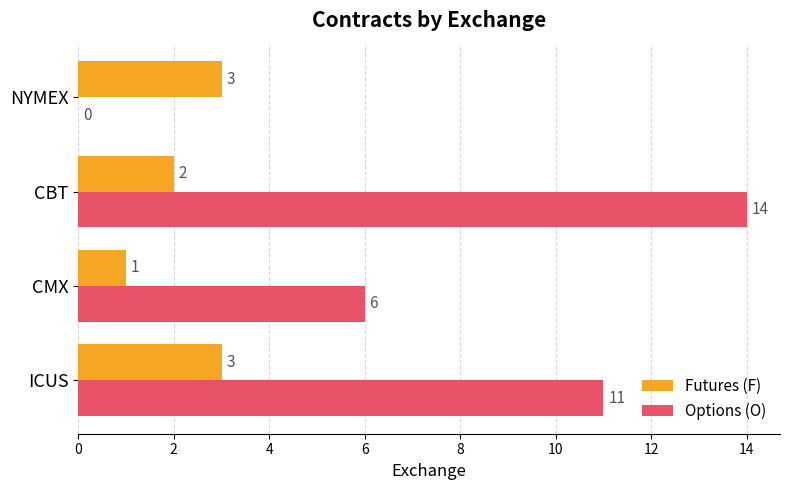

What are all the series names shown in the legend?

Futures (F), Options (O)